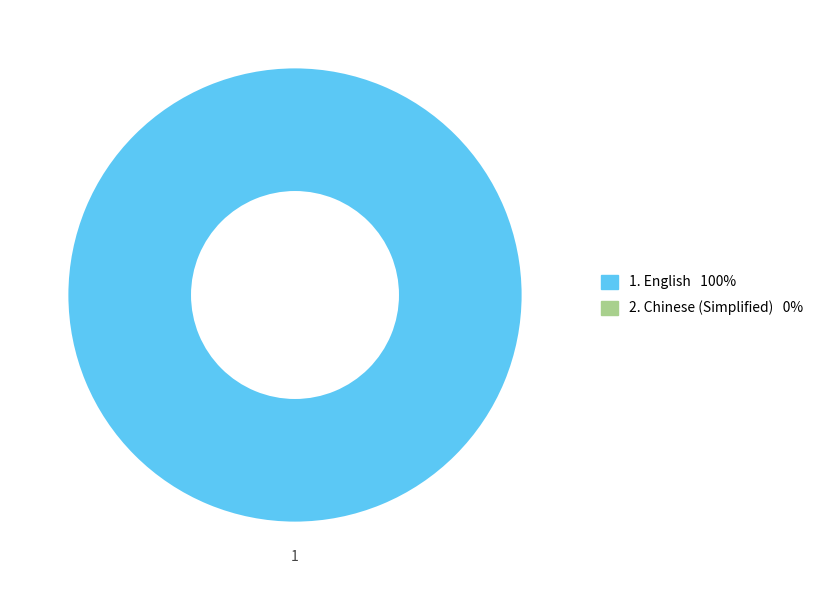

Does any single category account for the majority?

Yes